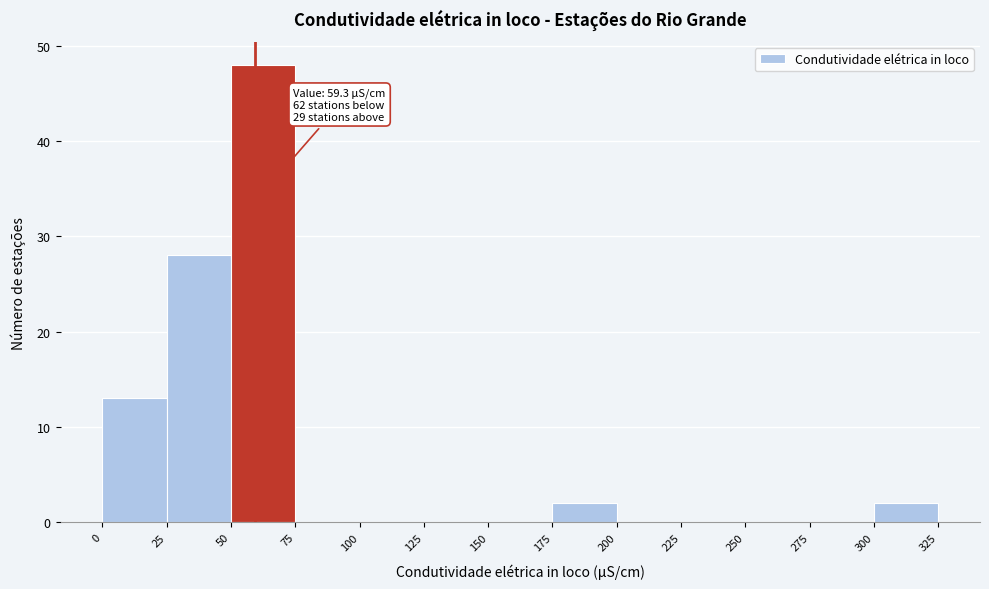

Over which range of the x-axis is the bar tallest?

50 to 75